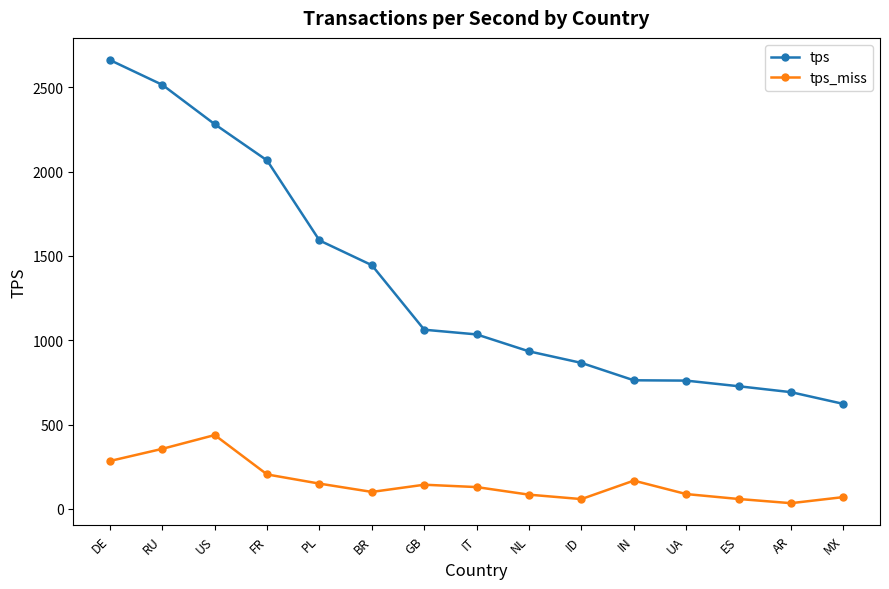

What is the label of the 2nd point from the left?

RU